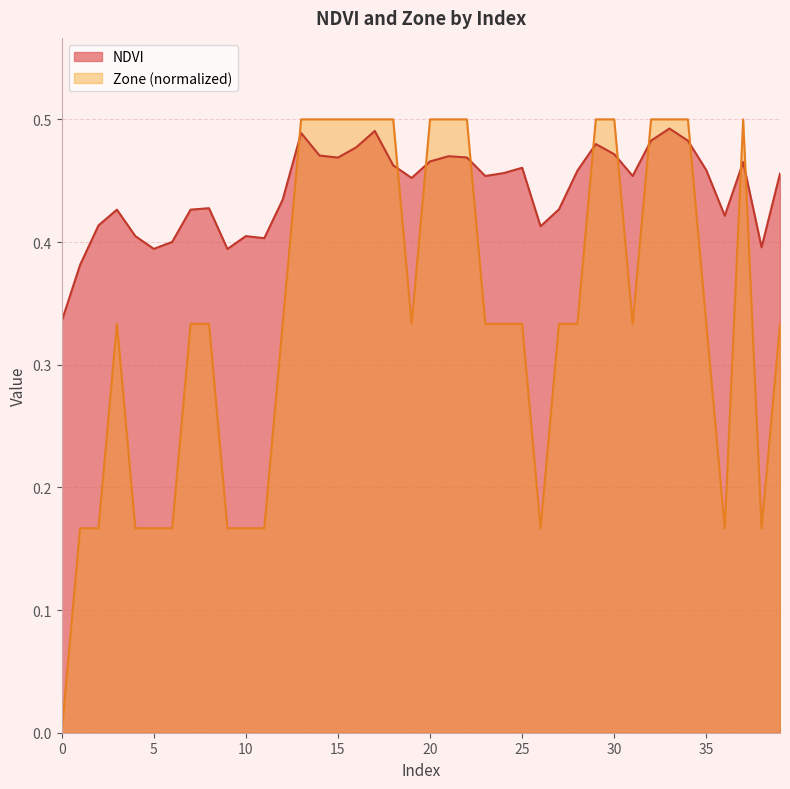

Rank the categories by Zone value from highest to lowest.

13, 14, 15, 16, 17, 18, 20, 21, 22, 29, 30, 32, 33, 34, 37, 3, 7, 8, 12, 19, 23, 24, 25, 27, 28, 31, 35, 39, 1, 2, 4, 5, 6, 9, 10, 11, 26, 36, 38, 0